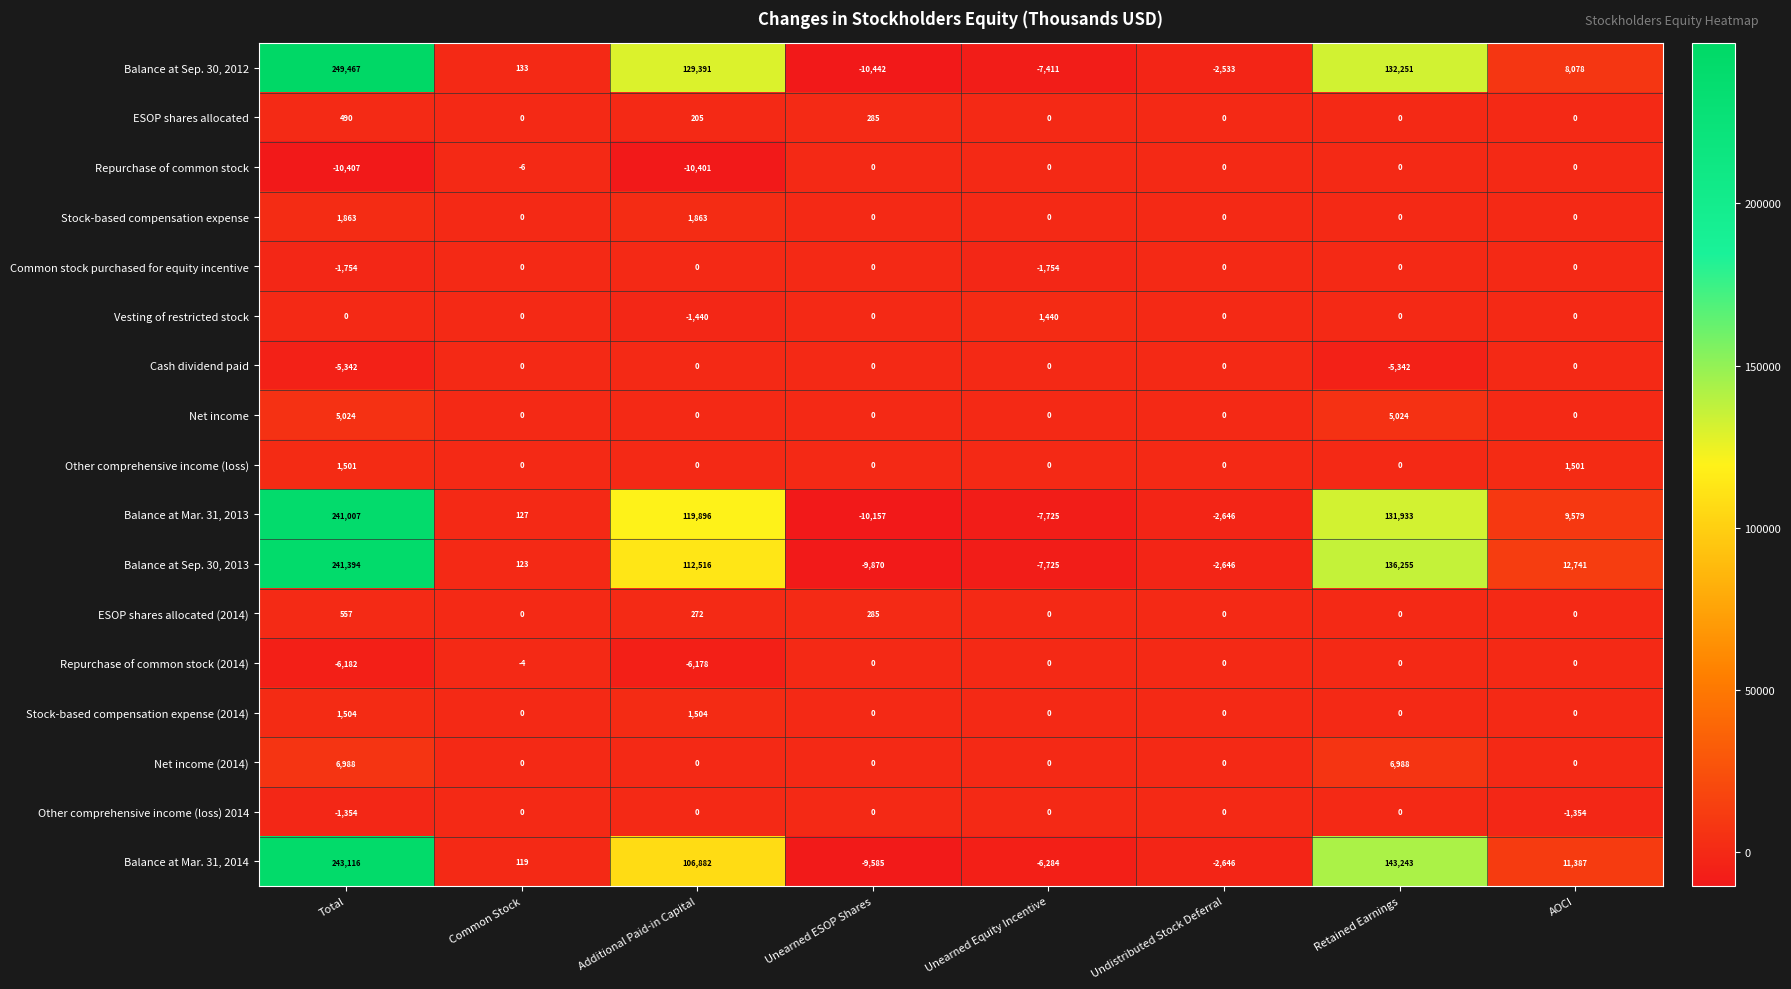

Which category has the lowest value across all series?

Unearned ESOP Shares